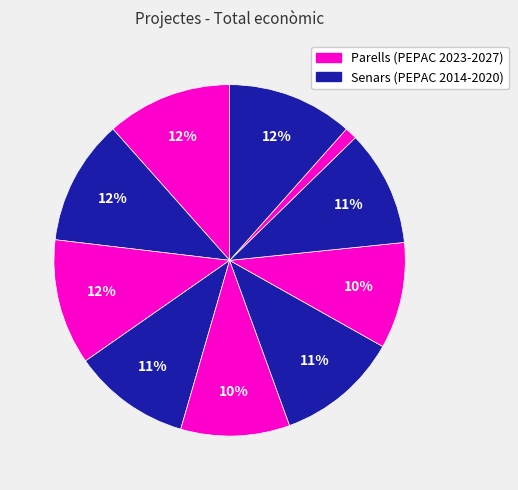

How many segments does this pie chart have?

10